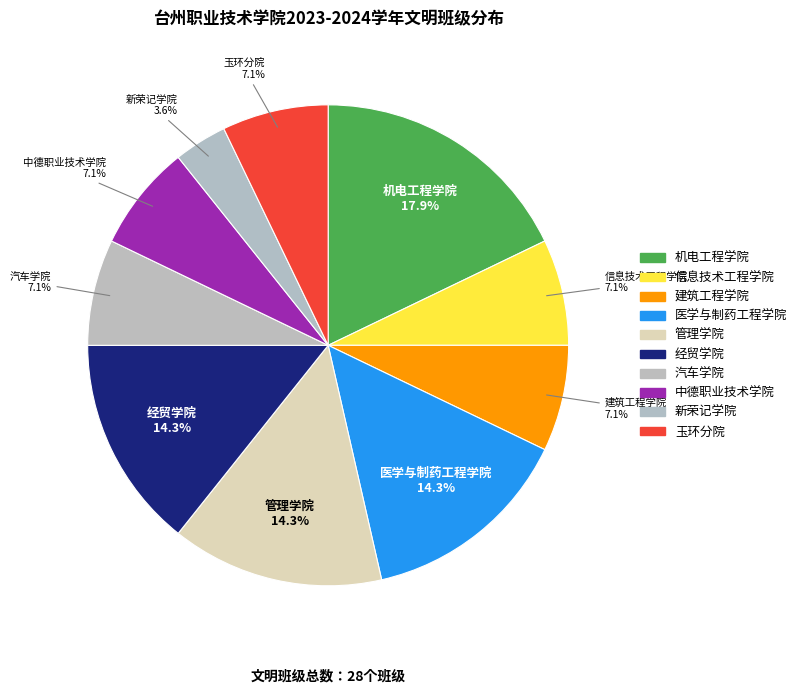

To the nearest percent, what portion does 经贸学院 represent?

14%